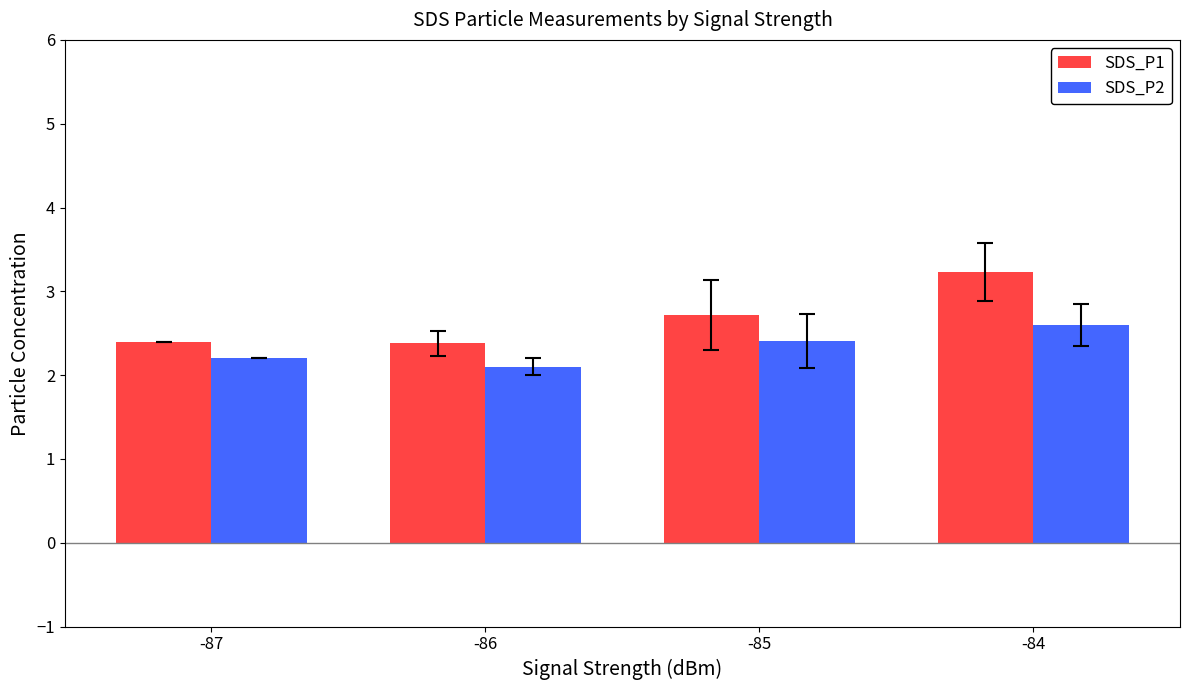

The value of SDS_P2 at -85 is 3.8. True or false?

False